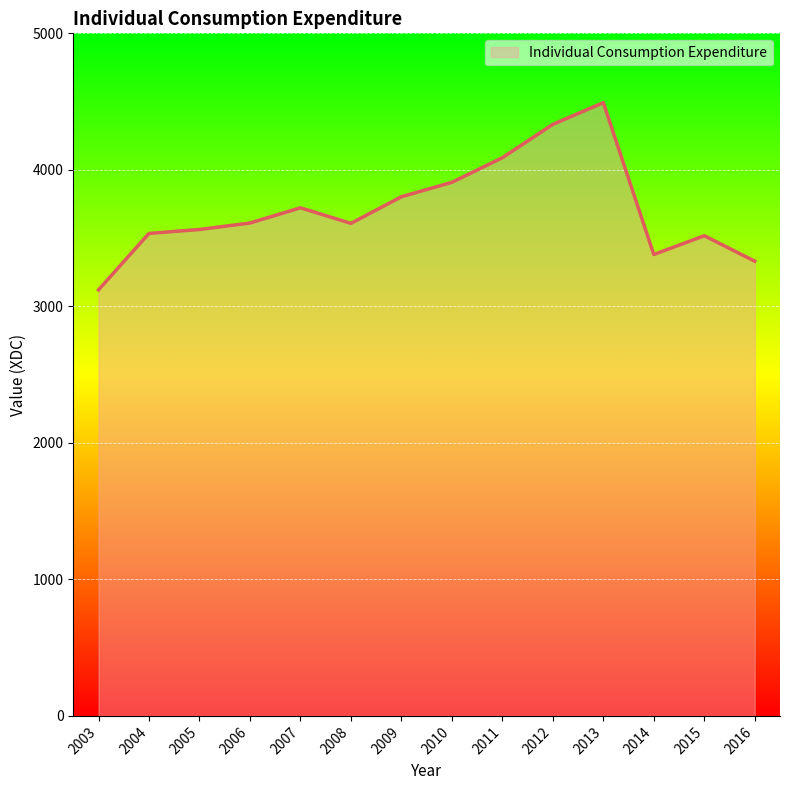

Approximately how many times larger is the value at 2016 compared to 2004?

0.9